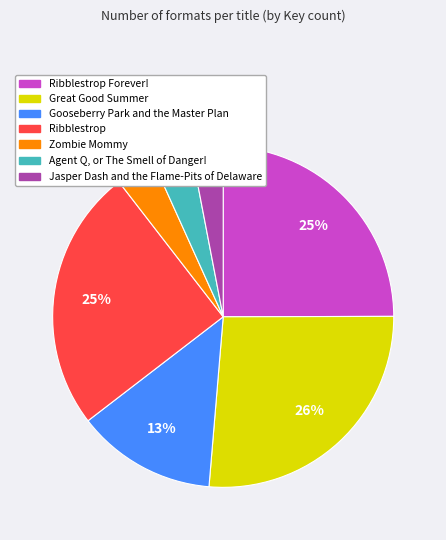

To the nearest percent, what is the average slice percentage?

14%